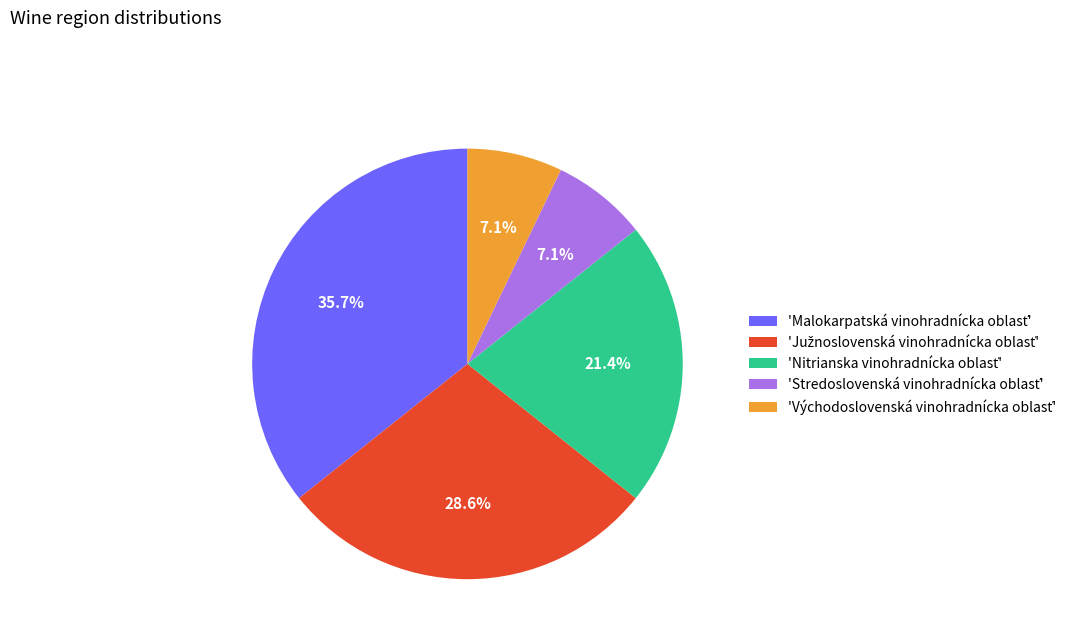

Does any single category account for the majority?

No